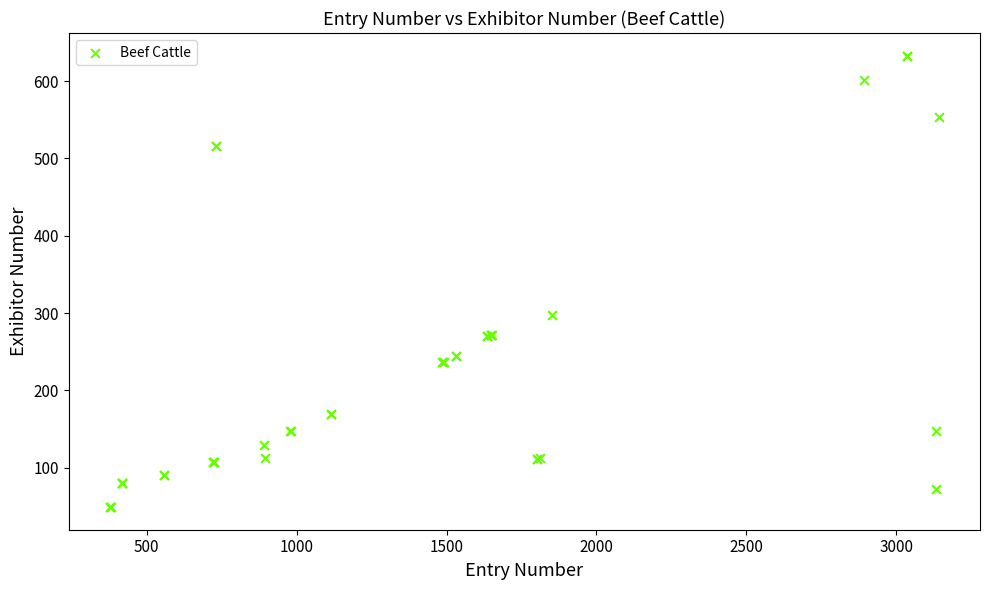

What Y value in the scatter plot is closest to 341?

297